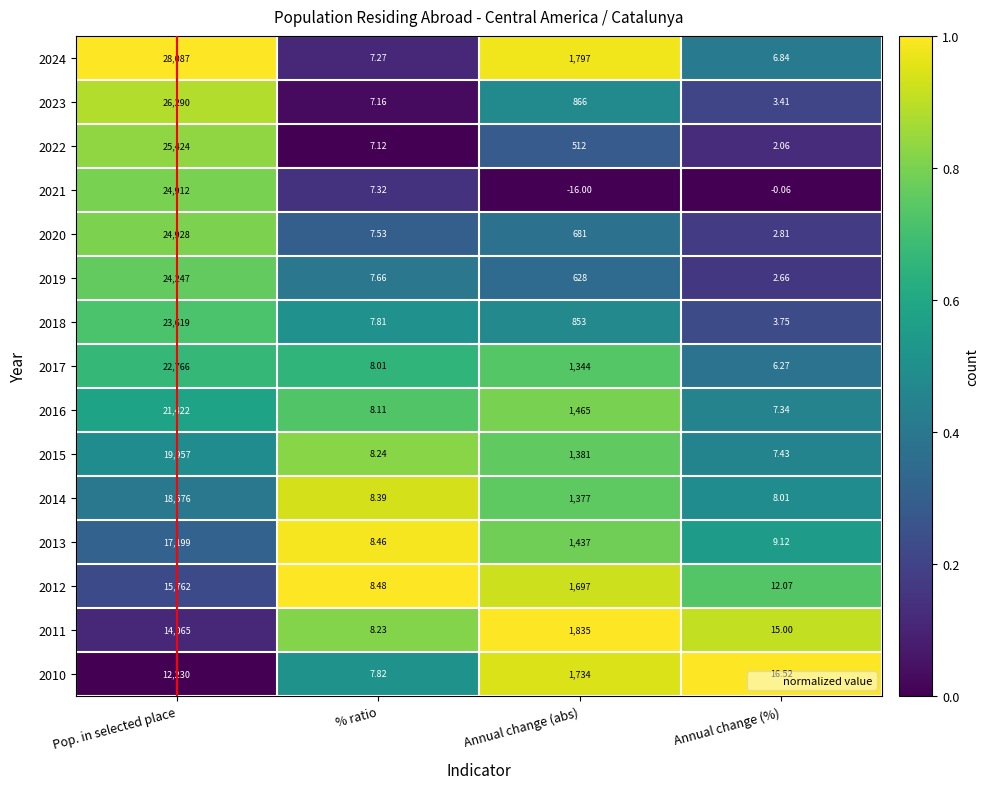

Is the value of 2020 at Annual change (%) greater than the value of 2014 at Annual change (abs)?

No